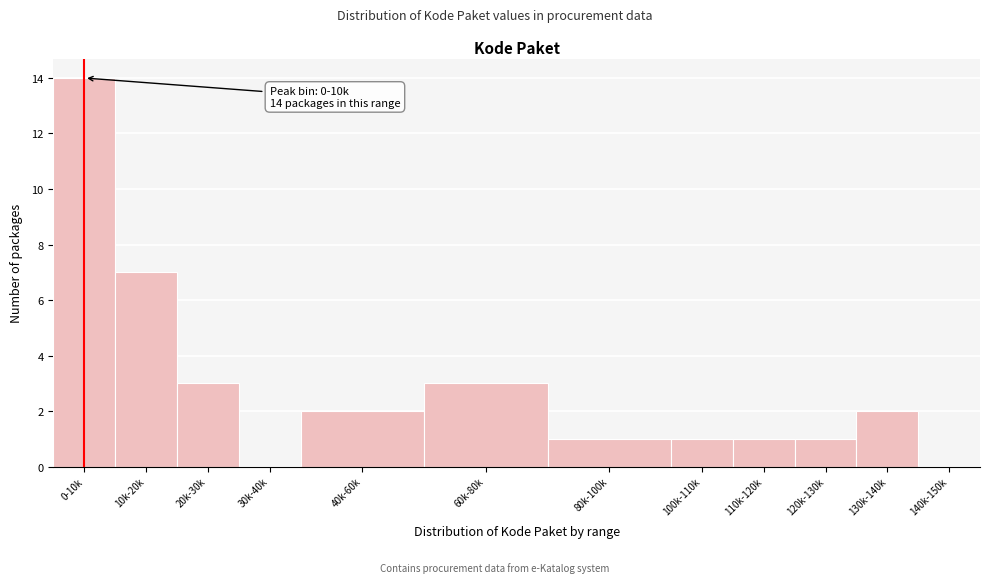

Reading left to right, list all the values displayed in this chart.

0-10k=14	10k-20k=7	20k-30k=3	30k-40k=0	40k-60k=2	60k-80k=3	80k-100k=1	100k-110k=1	110k-120k=1	120k-130k=1	130k-140k=2	140k-150k=0